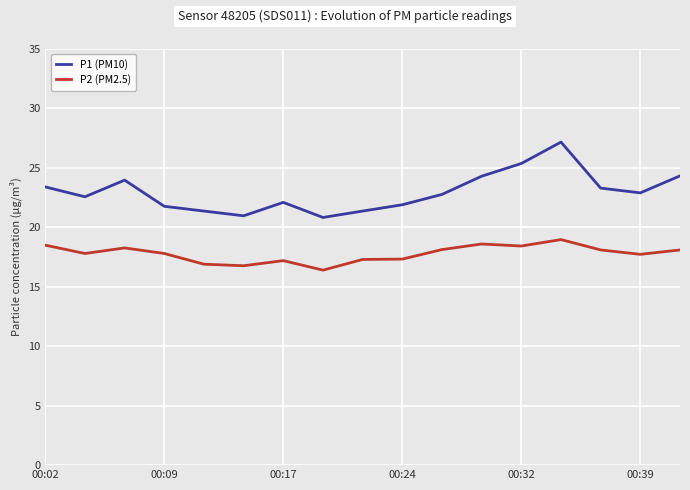

List the series in order of their peak value, highest first.

P1 (PM10), P2 (PM2.5)